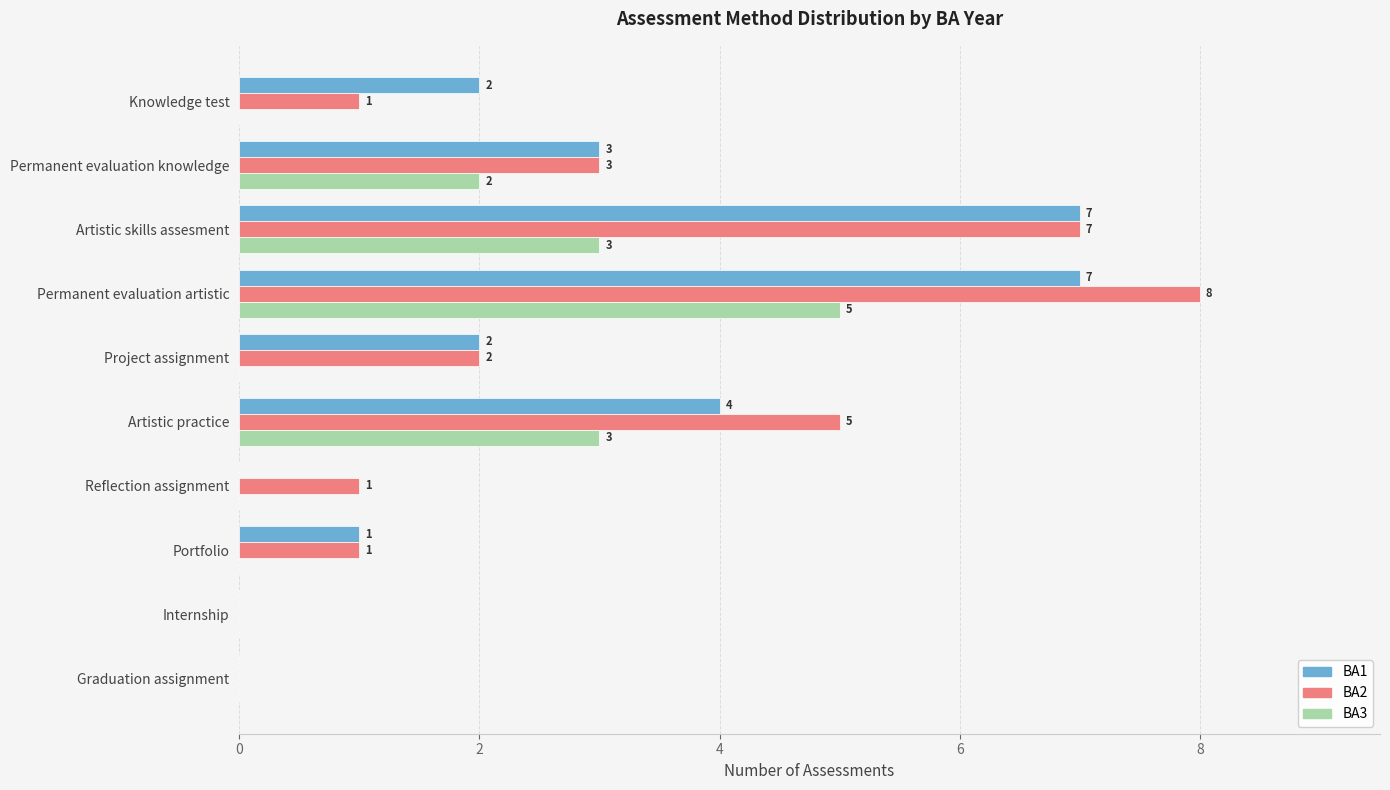

What is the greatest value displayed?

8